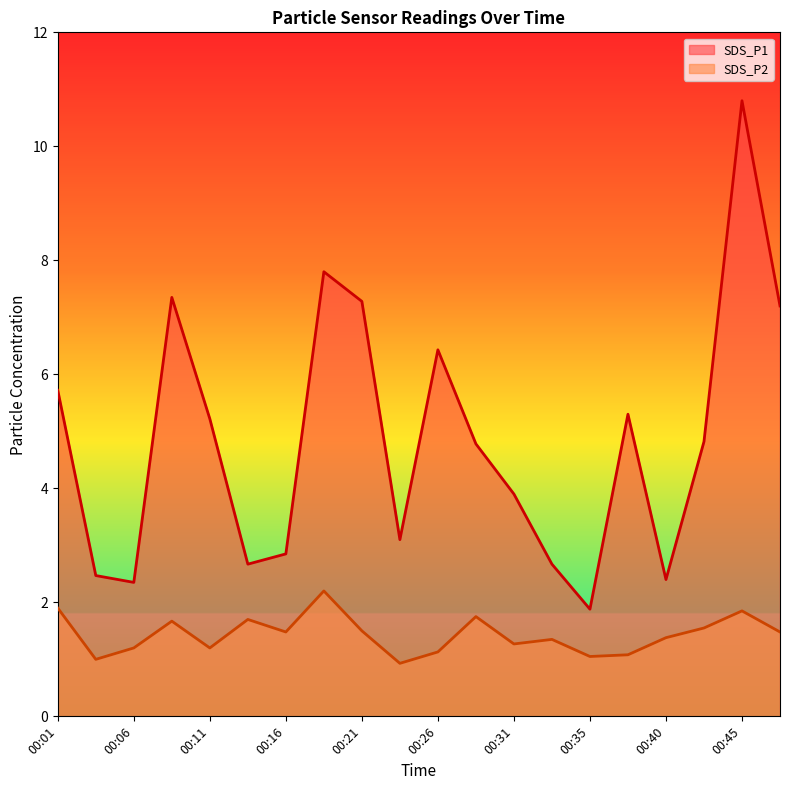

Reading right to left, what are all the values shown in this chart?

SDS_P1: 00:48=7.2	00:45=10.8	00:43=4.8	00:40=2.4	00:38=5.3	00:35=1.9	00:33=2.7	00:31=3.9	00:28=4.8	00:26=6.4	00:23=3.1	00:21=7.3	00:18=7.8	00:16=2.9	00:14=2.7	00:11=5.2	00:09=7.3	00:06=2.4	00:04=2.5	00:01=5.7
SDS_P2: 00:48=1.5	00:45=1.9	00:43=1.6	00:40=1.4	00:38=1.1	00:35=1.1	00:33=1.4	00:31=1.3	00:28=1.8	00:26=1.1	00:23=0.9	00:21=1.5	00:18=2.2	00:16=1.5	00:14=1.7	00:11=1.2	00:09=1.7	00:06=1.2	00:04=1.0	00:01=1.9